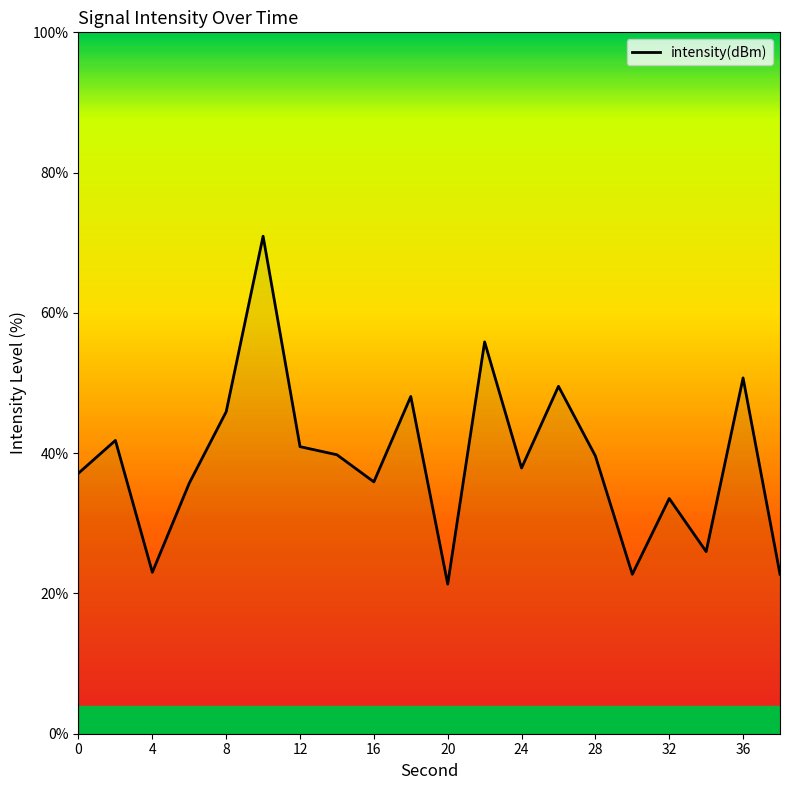

What is the difference between the maximum and minimum values?

49.6